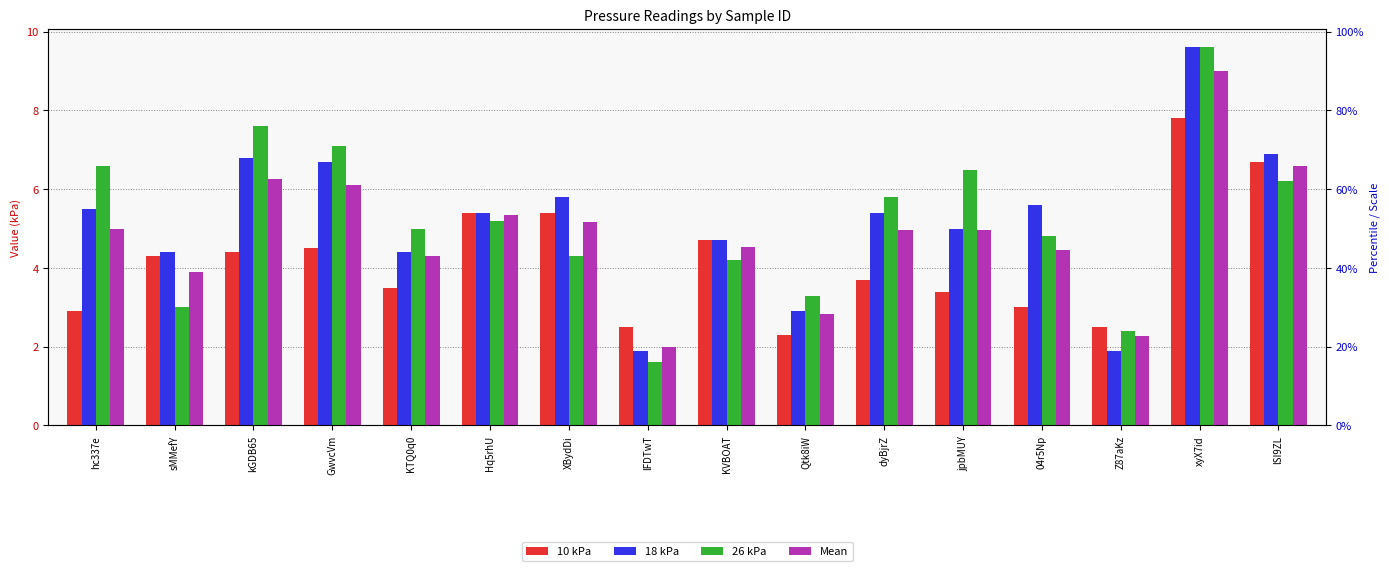

What is the sum of the 18 kPa values at XBydDi and KVBOAT?

10.5